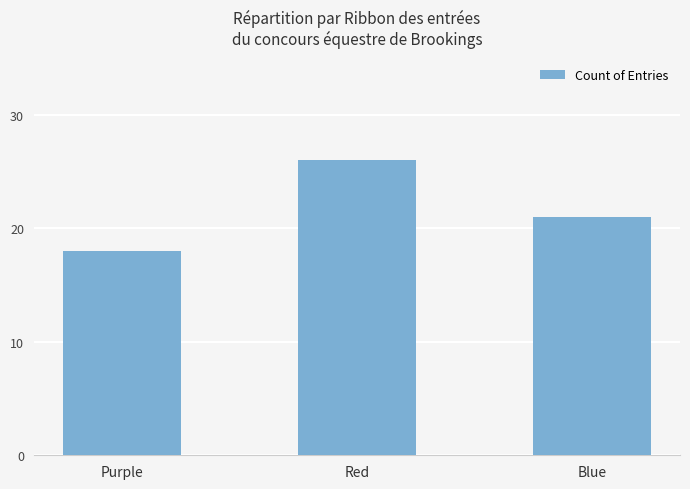

Rank the categories by value from highest to lowest.

Red, Blue, Purple